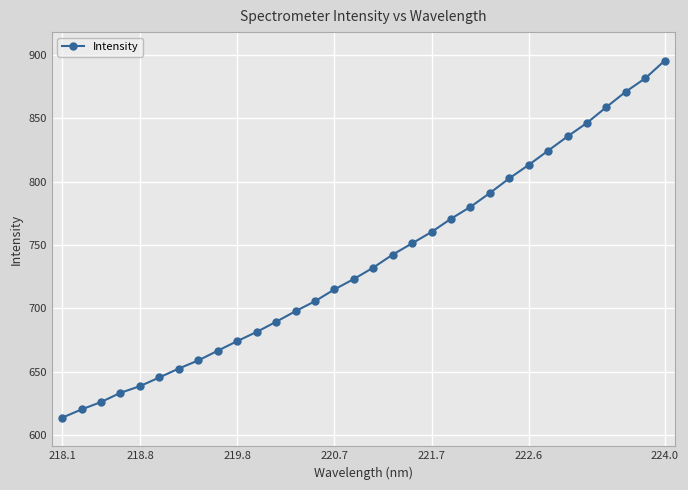

What is the sum of all values?

23600.8